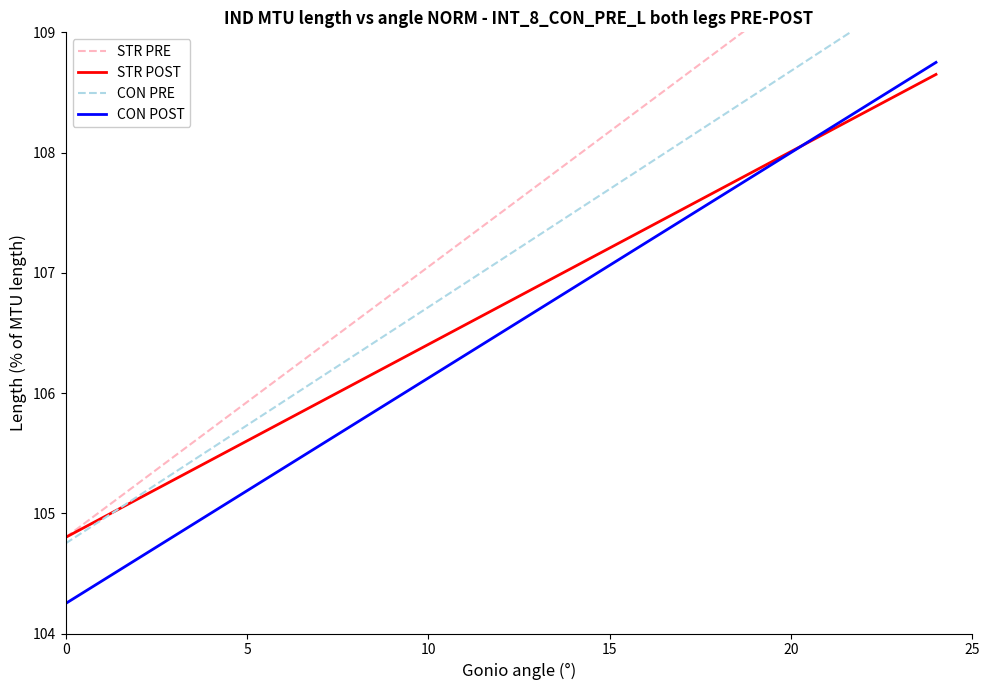

Which series ends up on top after the final intersection of STR POST and CON PRE?

CON PRE